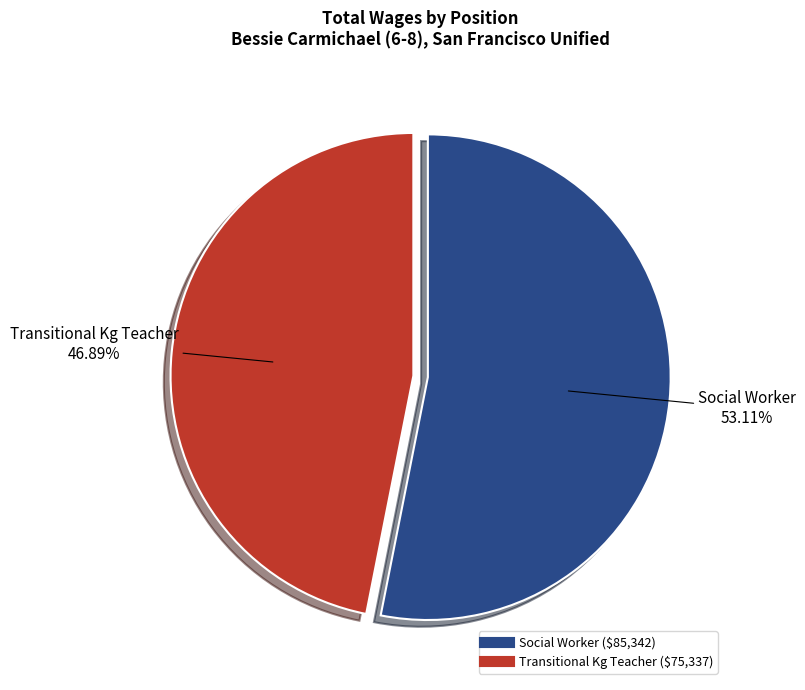

Which slice is the smallest?

Transitional Kg Teacher